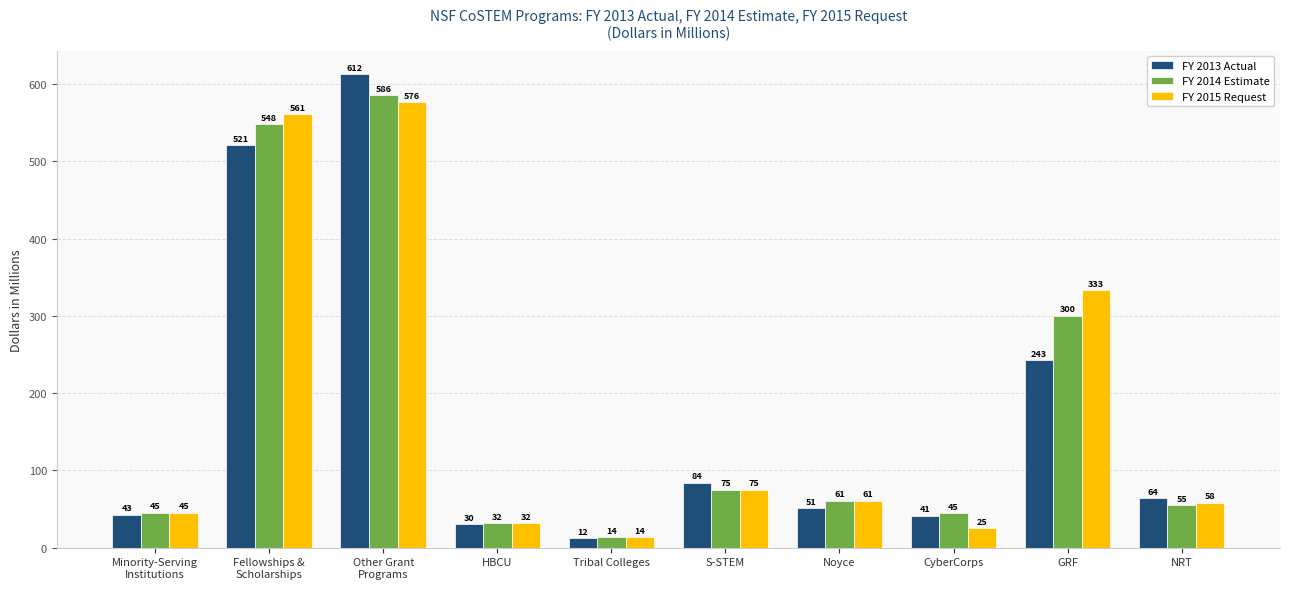

What is the difference between the maximum and second lowest values in the FY 2014 Estimate series?

553.6